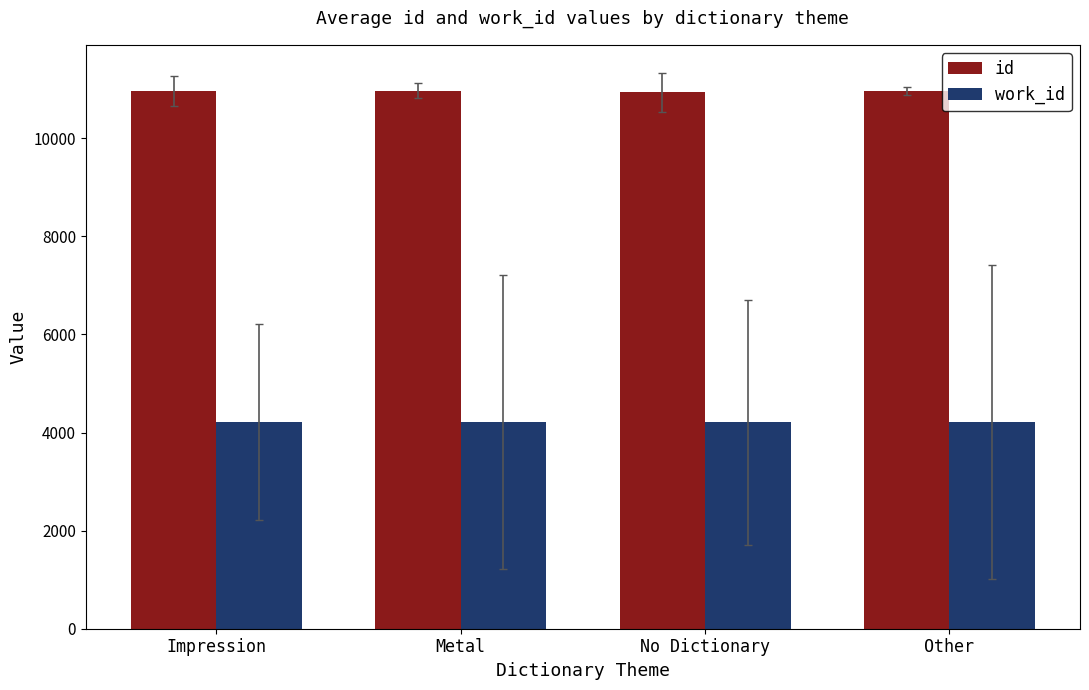

What is the value of the work_id bar at the 4th from the left?

4209